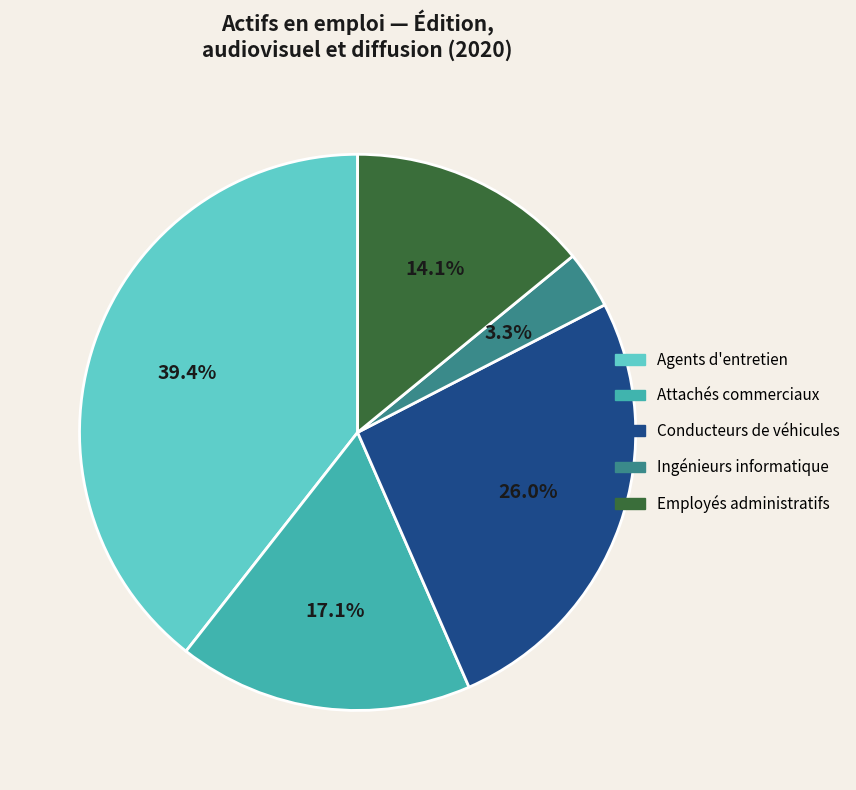

To the nearest percent, what is the average slice percentage?

20%